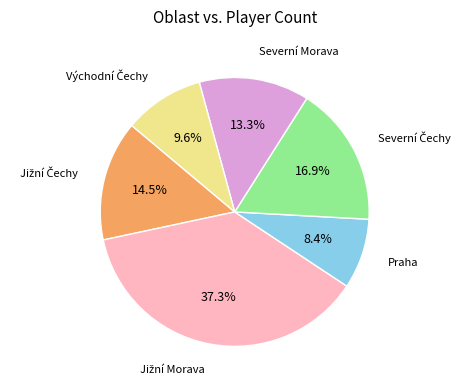

Which category has the smallest portion of the pie?

Praha